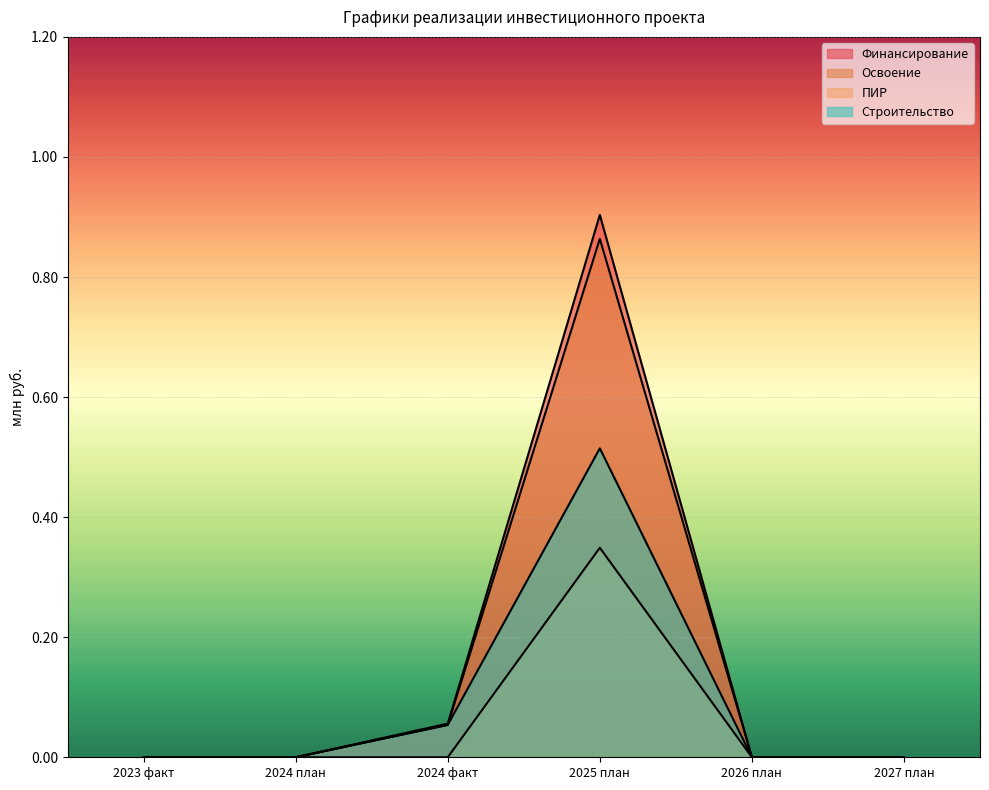

At which label does Строительство reach its minimum?

2023 факт